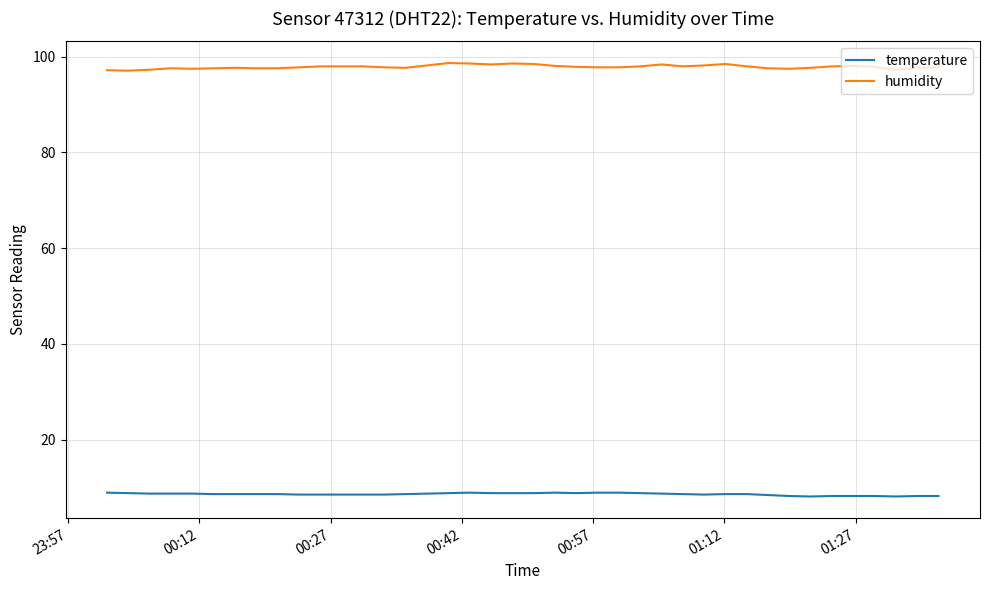

List the series in order of their overall mean, highest first.

humidity, temperature